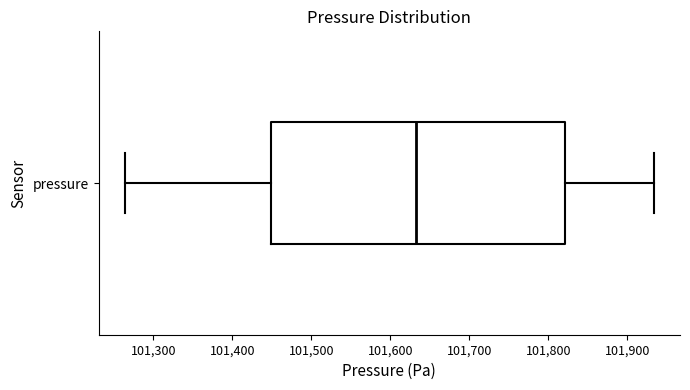

Read this box plot against the x-axis: the position of the median line, the range covered by the box, and the ends of both whiskers. The values are not printed on the chart, so give them approximately, as read against the axis.

median 101630, box 101450 to 101820, whiskers 101260 to 101930